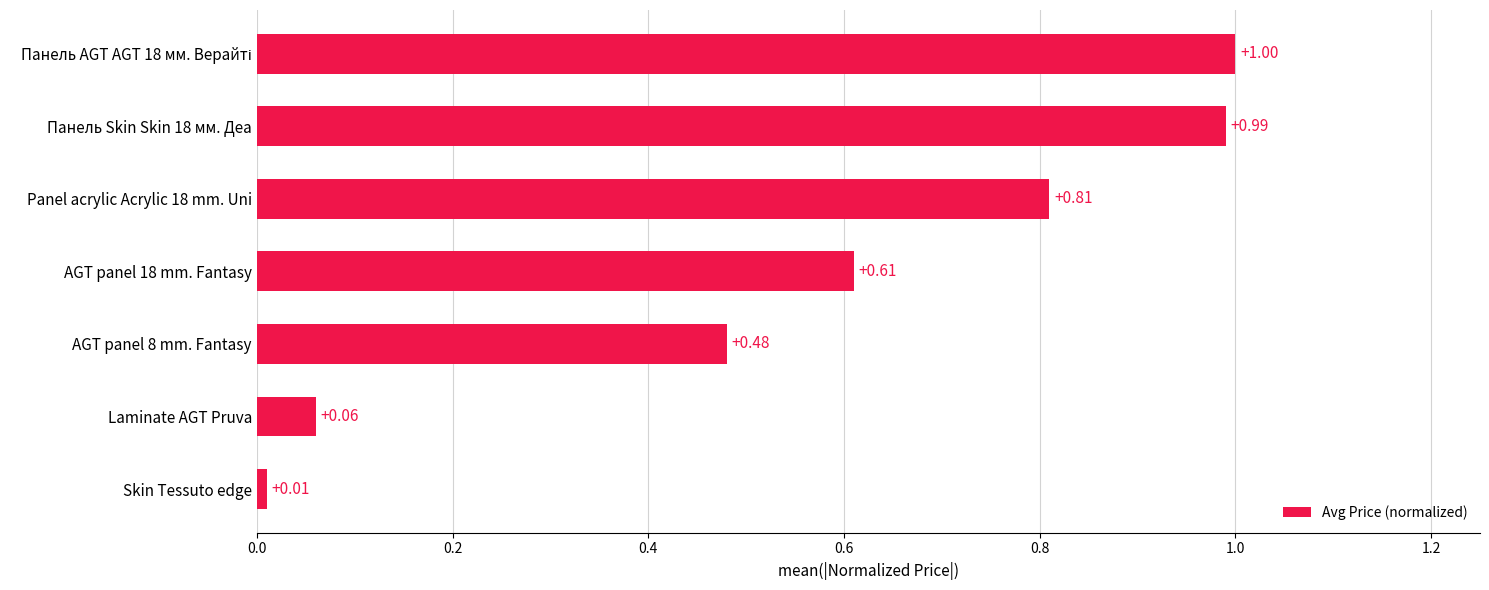

What is the difference between the second highest and second lowest values?

0.9